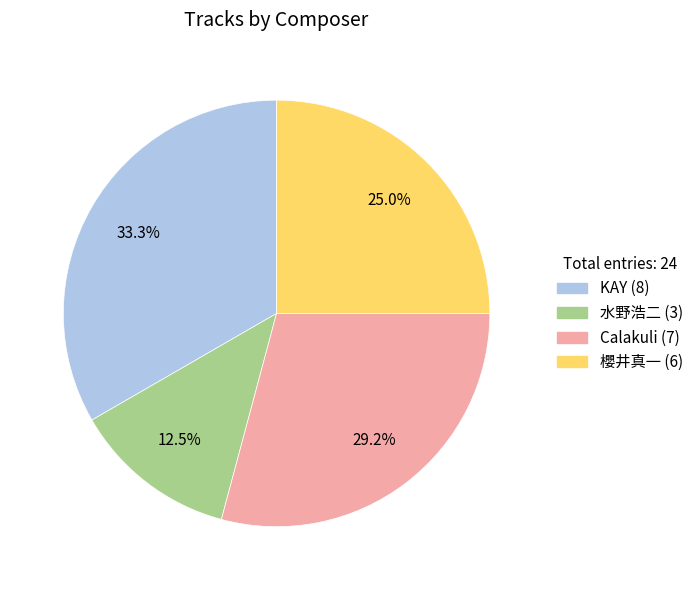

True or false: 櫻井真一 accounts for 14% of the total.

False